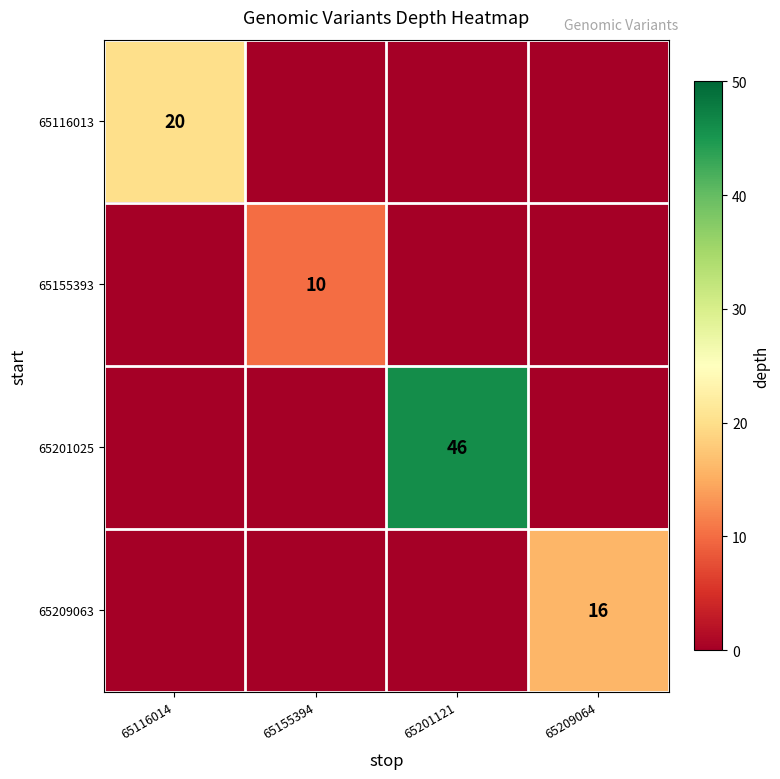

Between 65155394 and 65201121, which is larger?

65155394